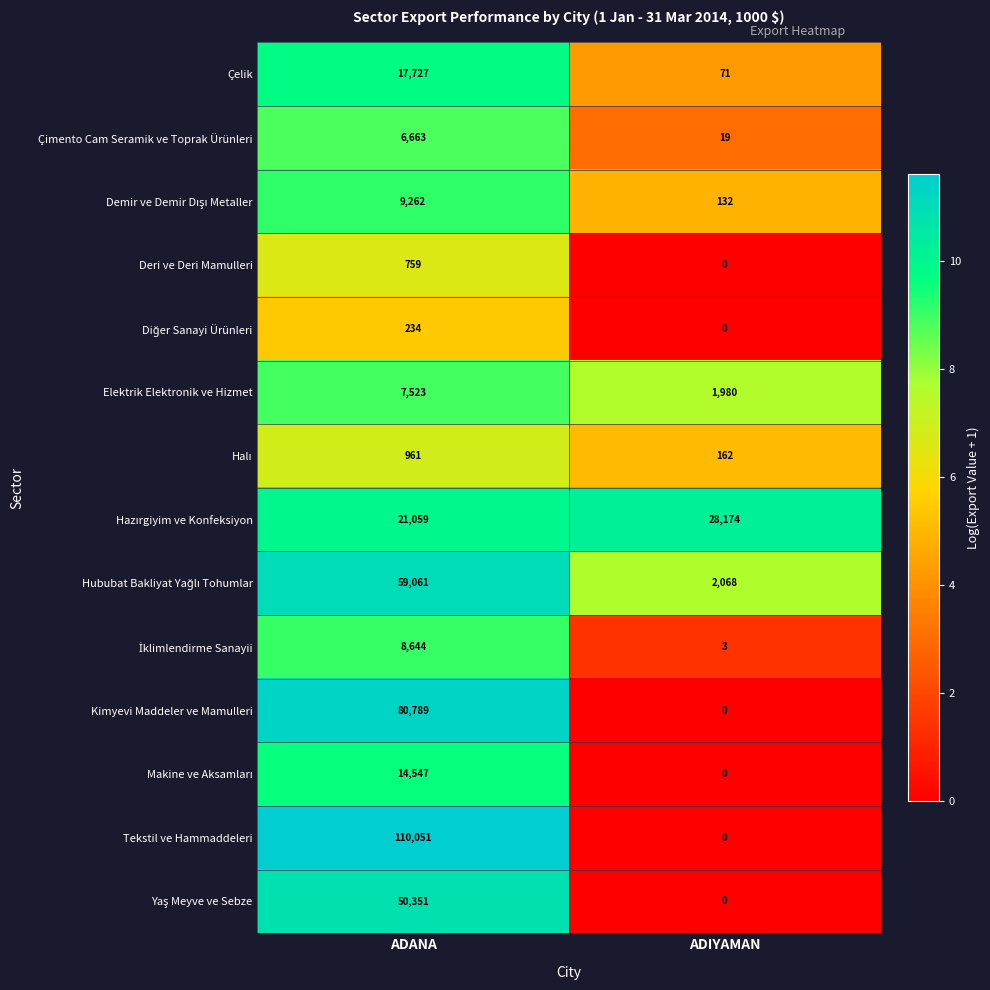

How many distinct data groups are displayed?

14